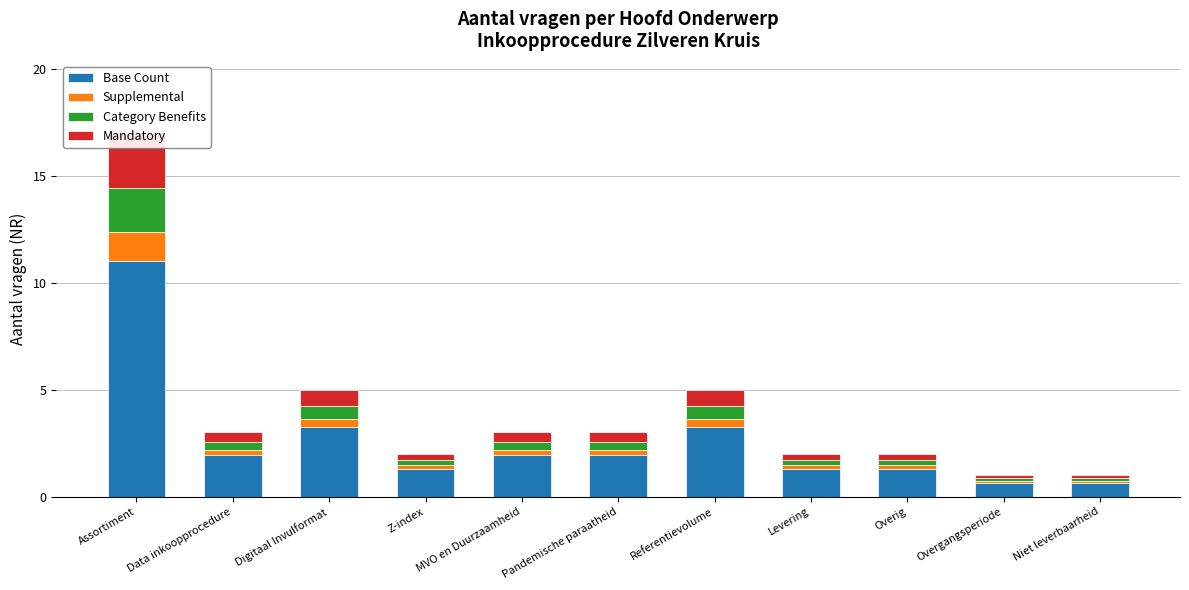

Which category has the lowest value across all series?

Overgangsperiode